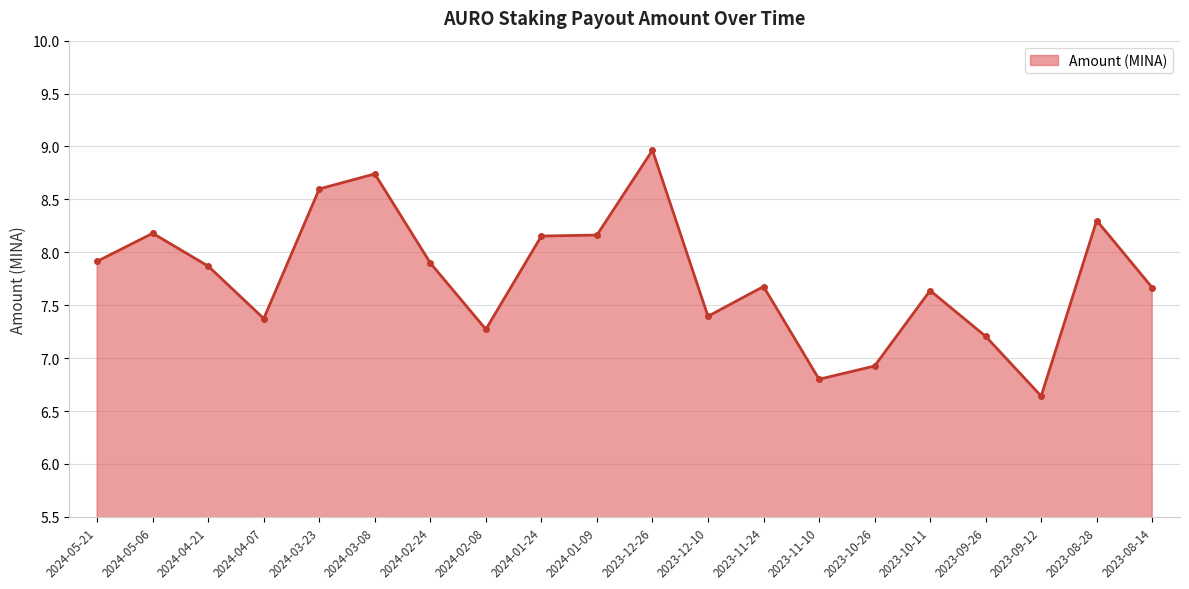

At which category does the chart reach its peak across all series?

2023-12-26